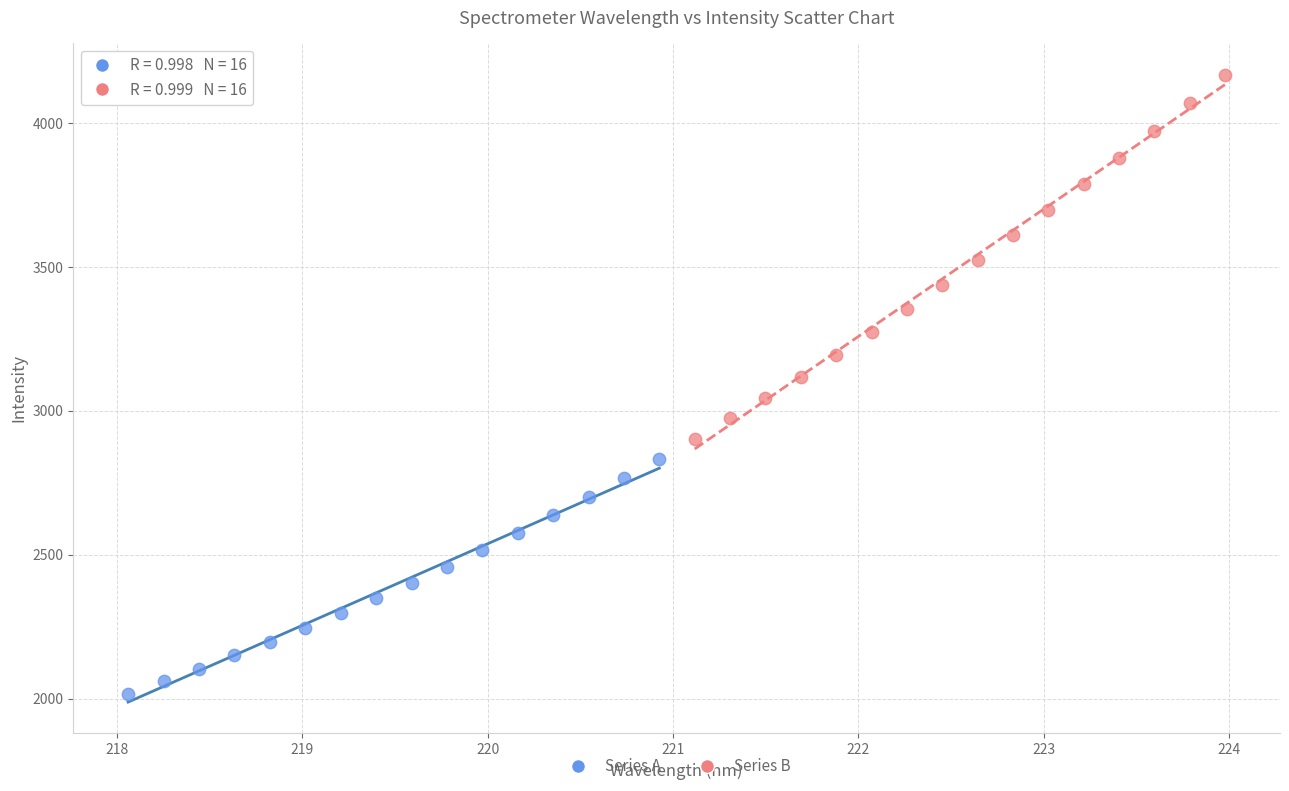

Which series reaches the maximum Y coordinate?

Series B